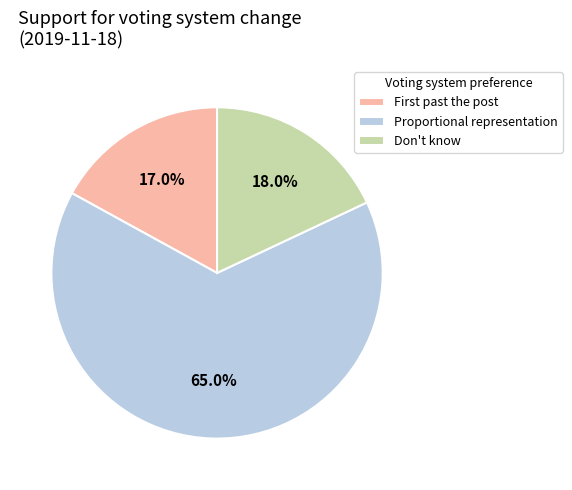

To the nearest percent, what is the combined percentage of Proportional representation and Don't know?

83%